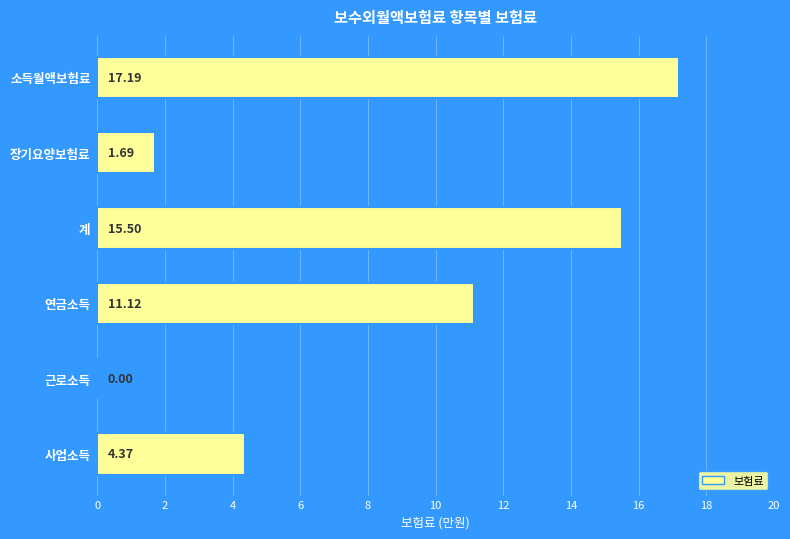

What is the ratio of the value at 연금소득 to the value at 장기요양보험료?

6.6